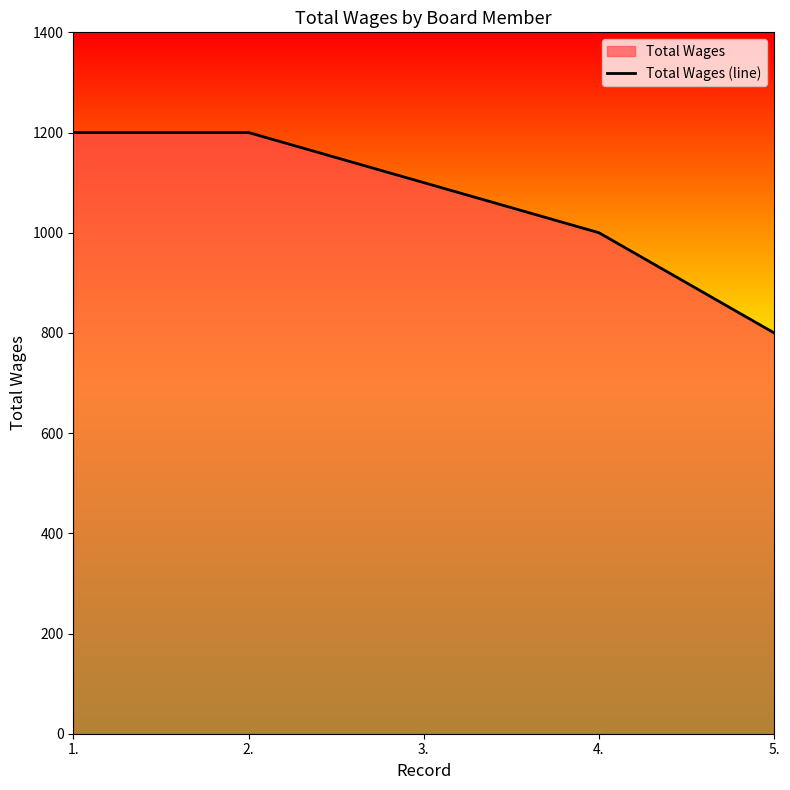

How many values exceed 1100?

2